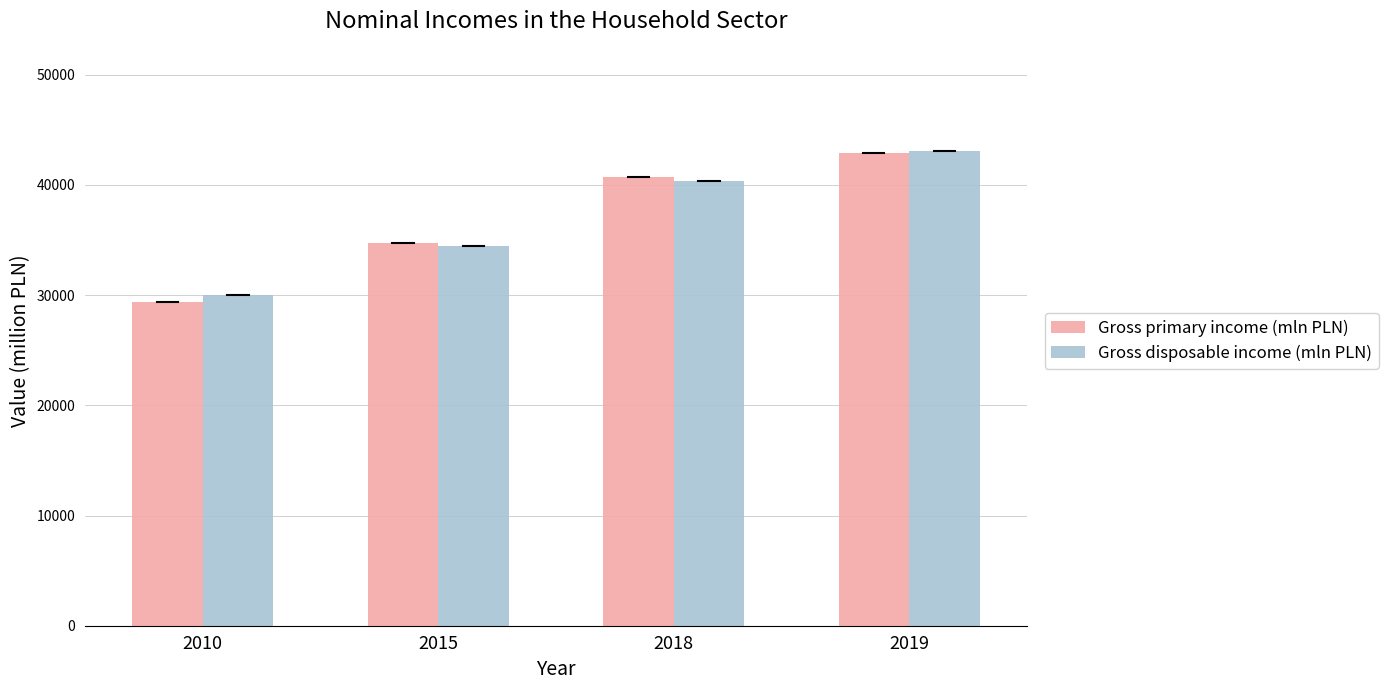

What is the difference between the highest and lowest values at 2010?

604